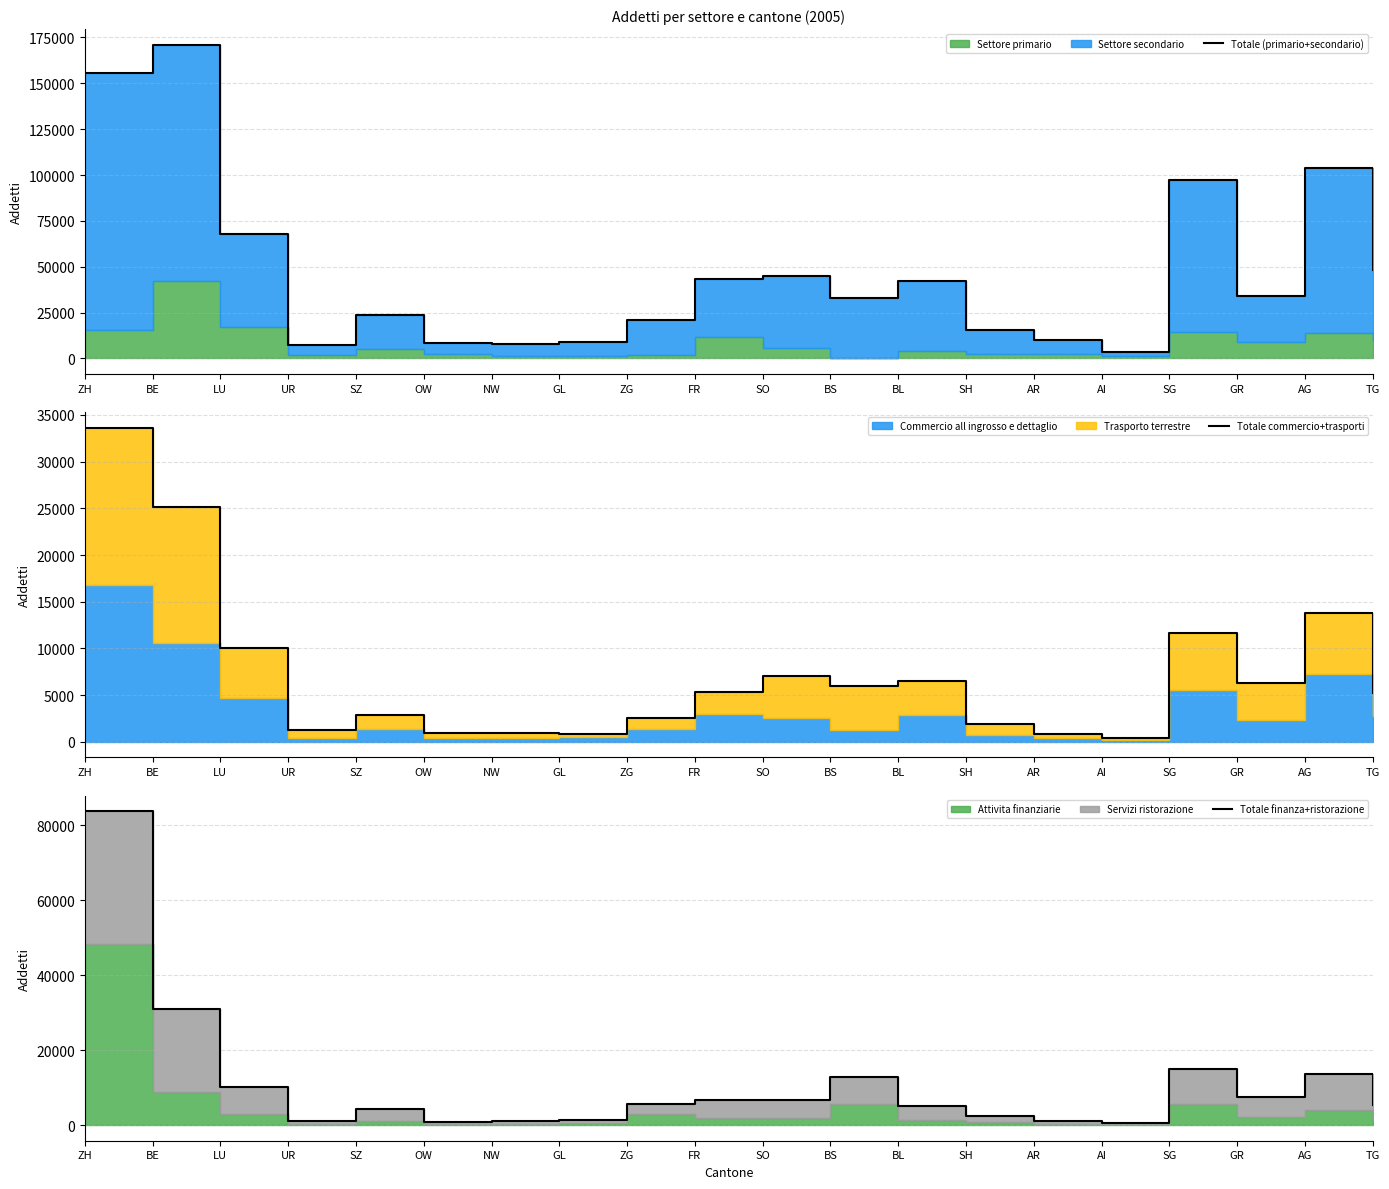

Rank the categories by Totale commercio+trasporti value from lowest to highest.

AI, AR, GL, NW, OW, UR, SH, ZG, SZ, TG, FR, BS, GR, BL, SO, LU, SG, AG, BE, ZH